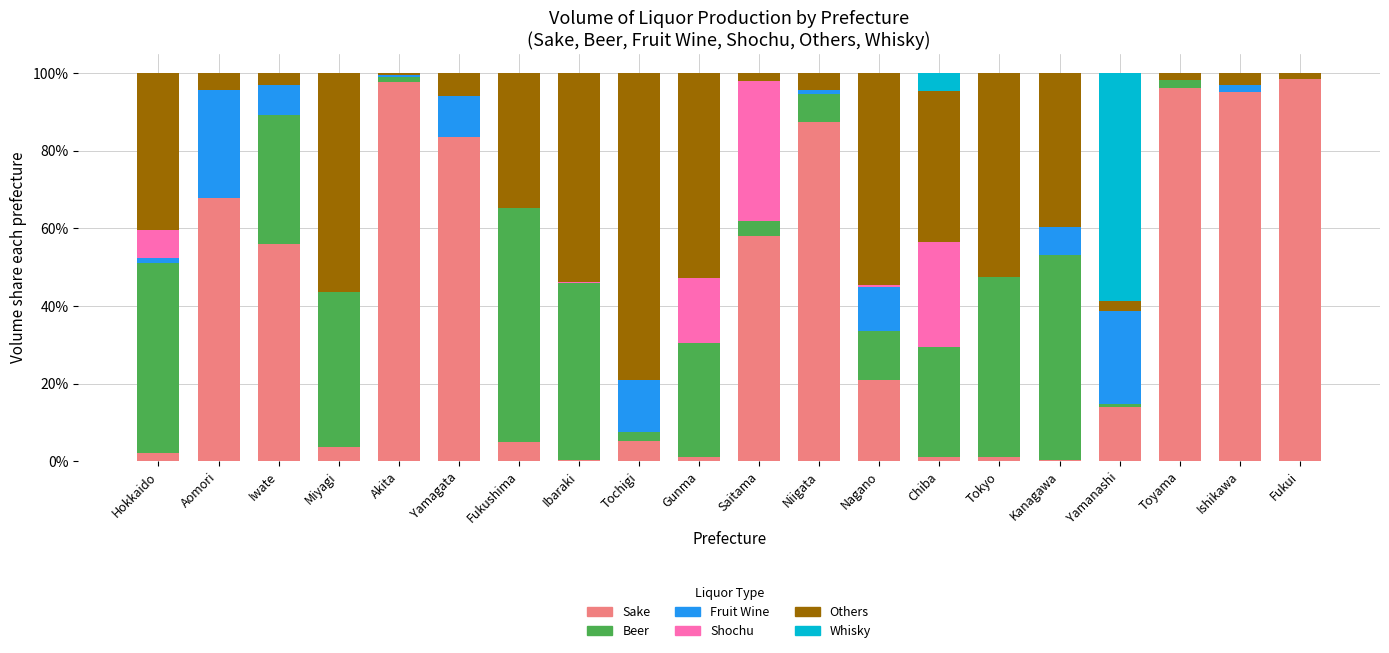

The value of Sake at Yamagata is 83.6. True or false?

True